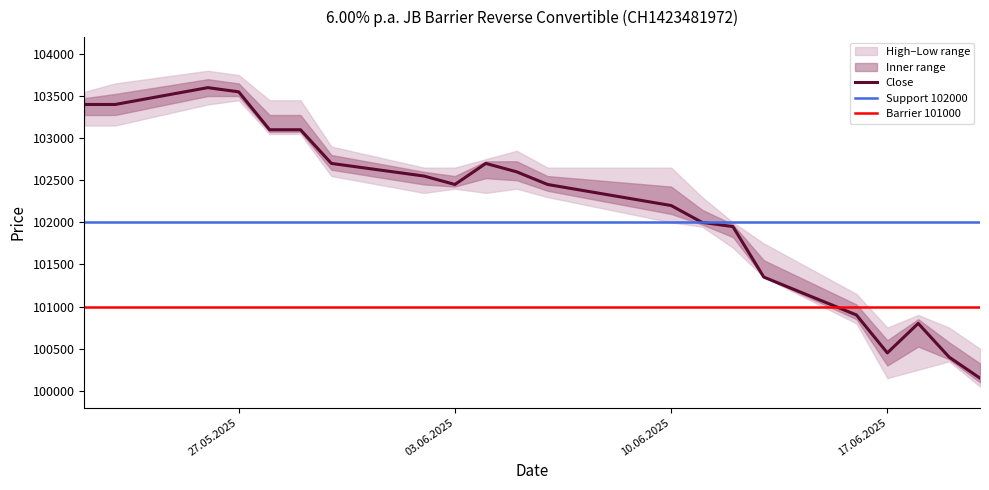

Between 27.05.2025 and 17.06.2025, which series saw the biggest shift?

Low